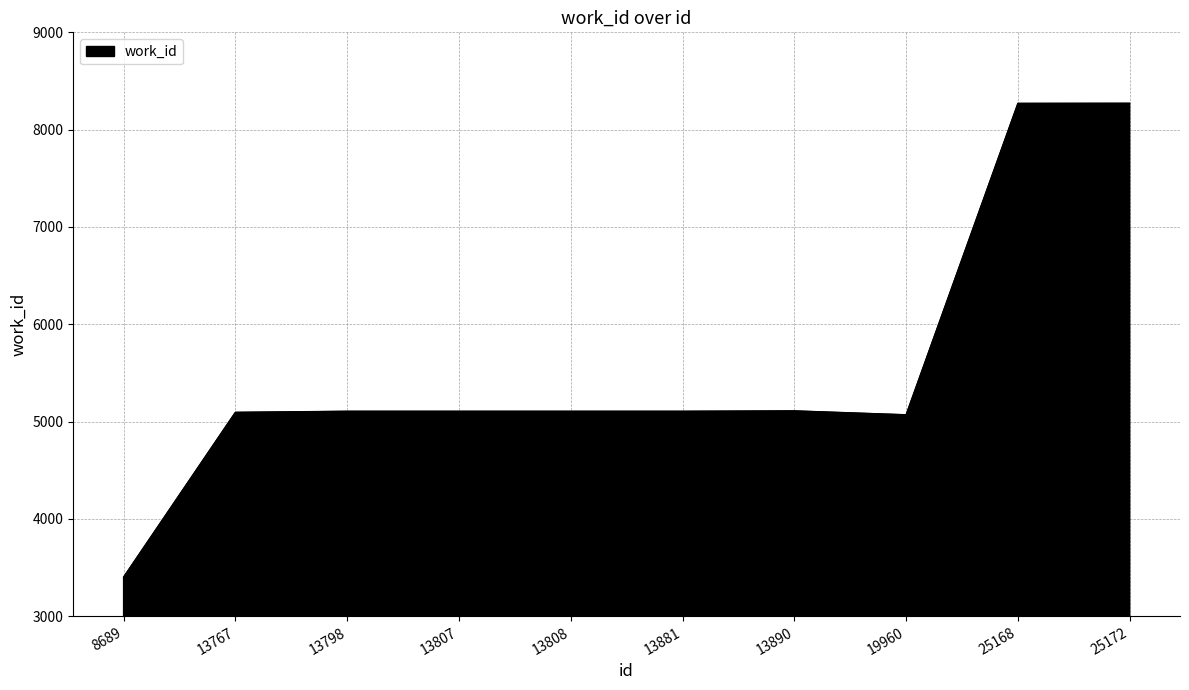

Is it true that the value at 19960 is 7517?

False